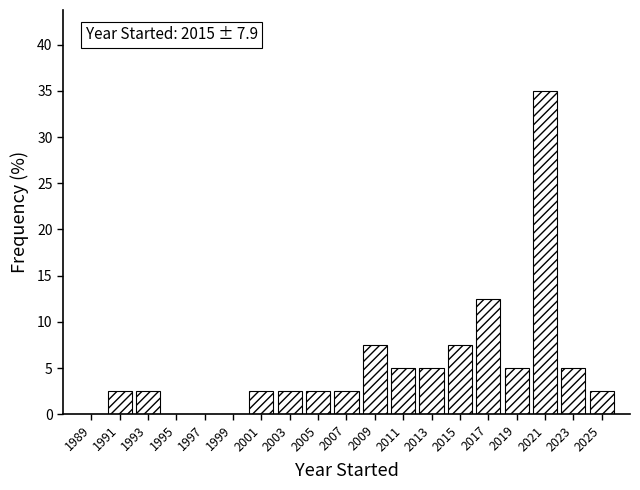

Over which range of the x-axis is the bar tallest?

2020 to 2022